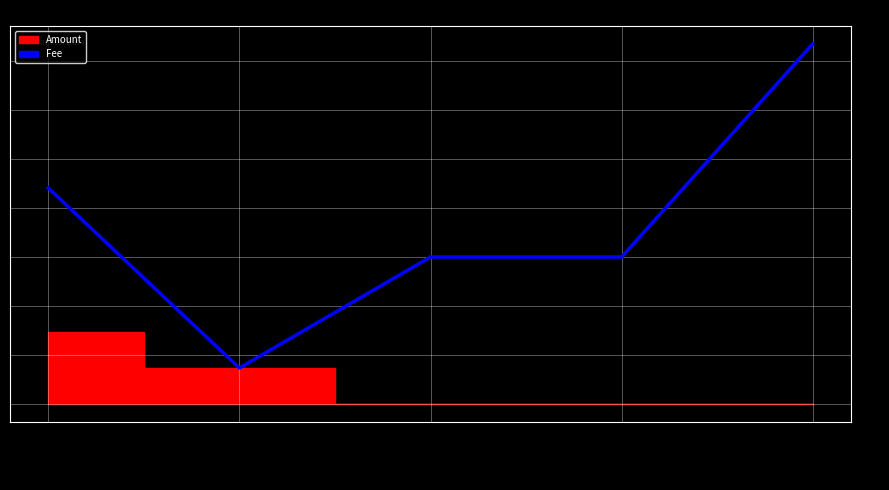

Rank the categories by value from lowest to highest.

08-08 04:44, 08-08 04:48, 08-08 04:48, 08-07 10:53, 04-21 02:18